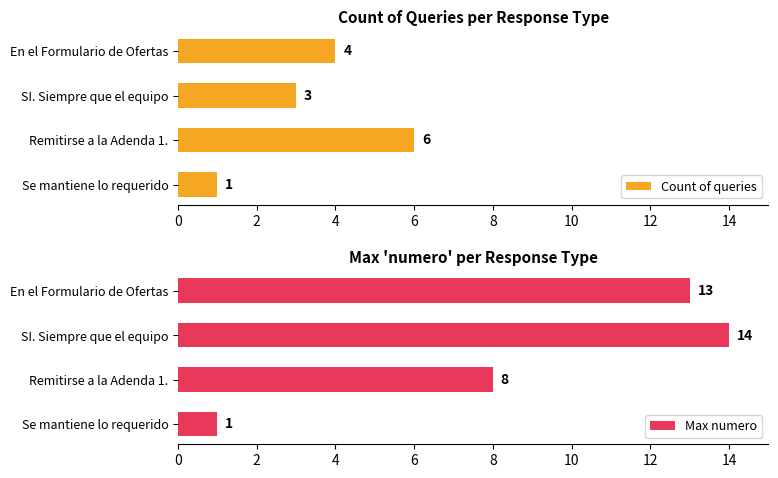

Reading left to right, what are all the values shown in this chart?

Count of queries: 1	6	3	4
Max numero: 1	8	14	13